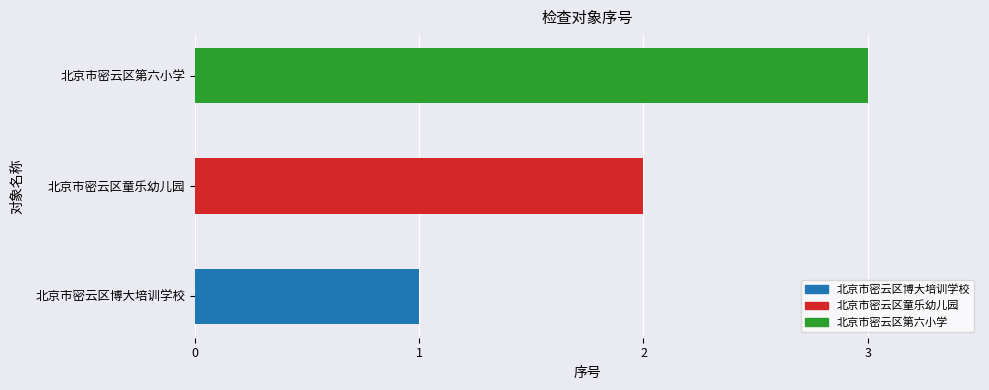

The value at 北京市密云区博大培训学校 is 2. True or false?

False